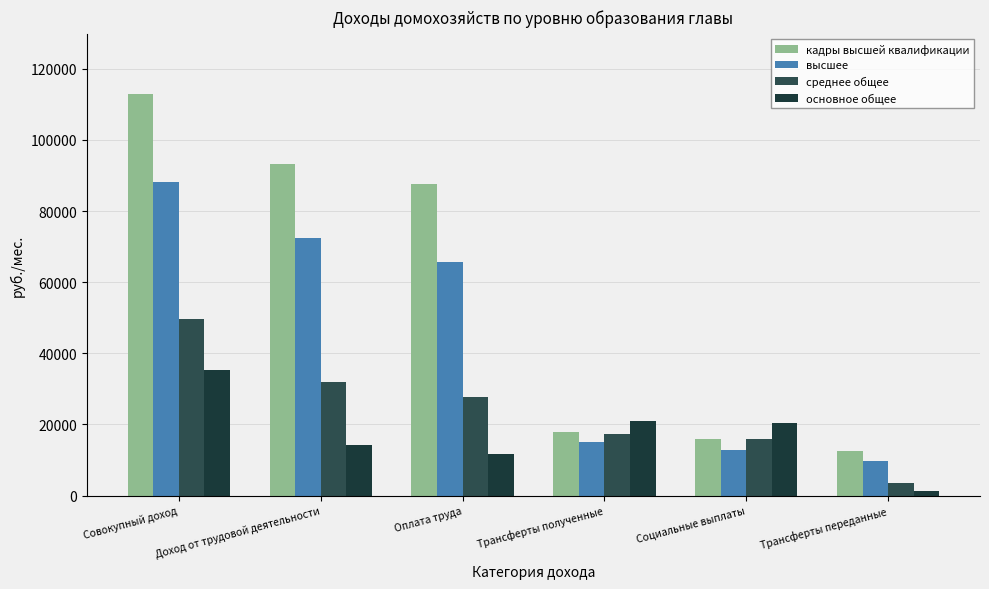

Which series has the widest spread of values?

кадры высшей квалификации